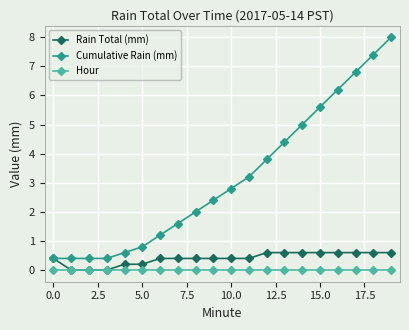

Count the number of data series in this chart.

3